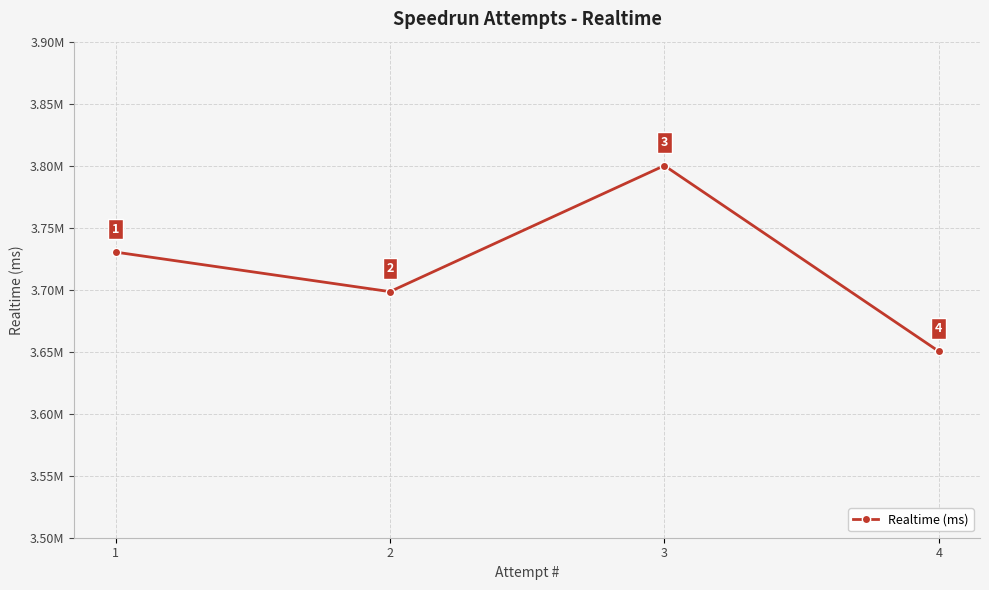

Does the chart have visible grid lines?

Yes